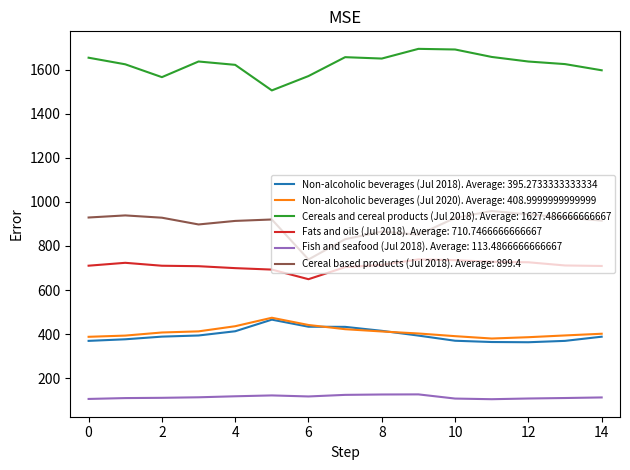

True or false: Non-alcoholic beverages (Jul 2020). Average: 408.9999999999999 and Fats and oils (Jul 2018). Average: 710.7466666666667 cross at least once.

False